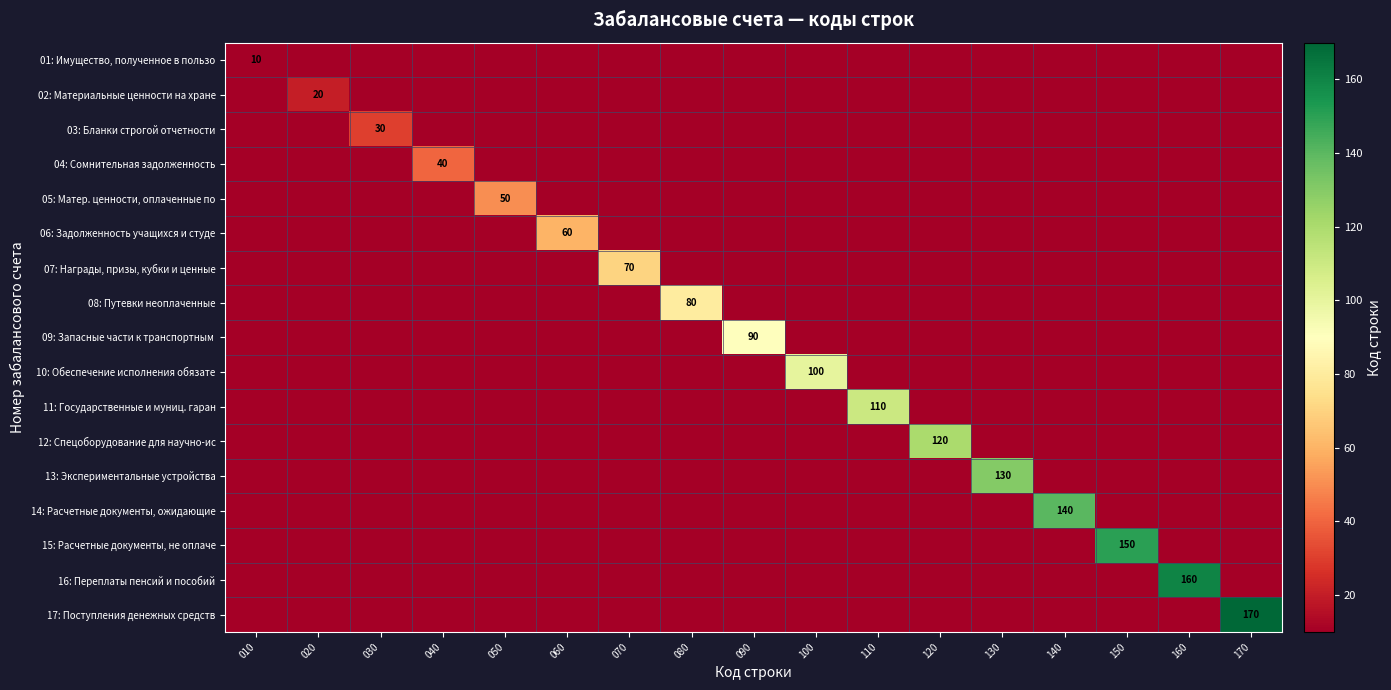

The value of 17: Поступления денежных средств at 170 is 223. True or false?

False